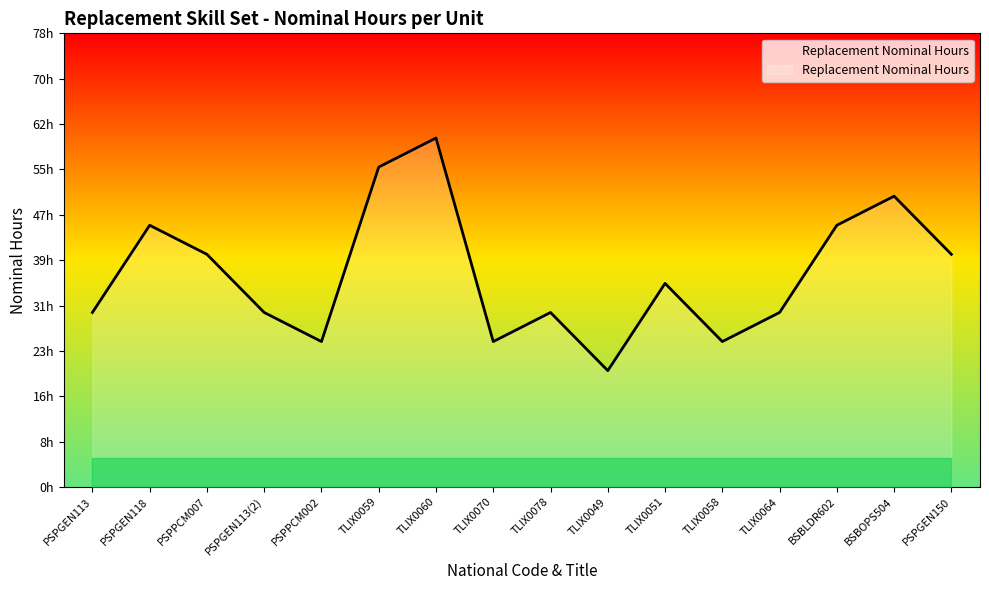

Does the chart have visible grid lines?

No